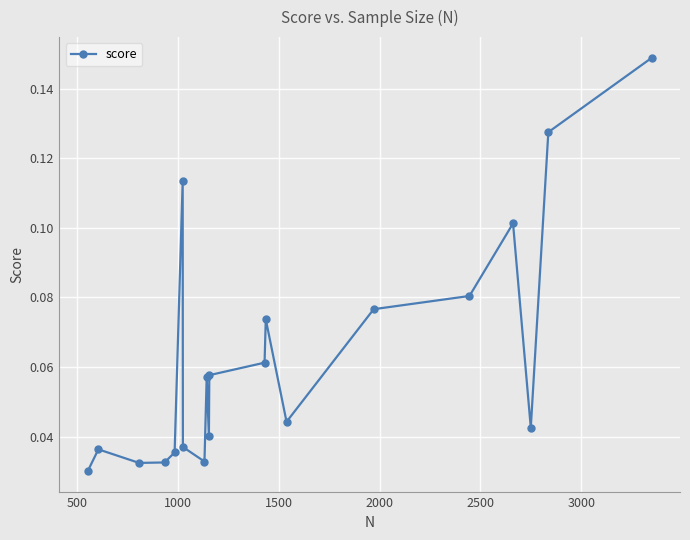

Count the values in the range 0 to 1.

20